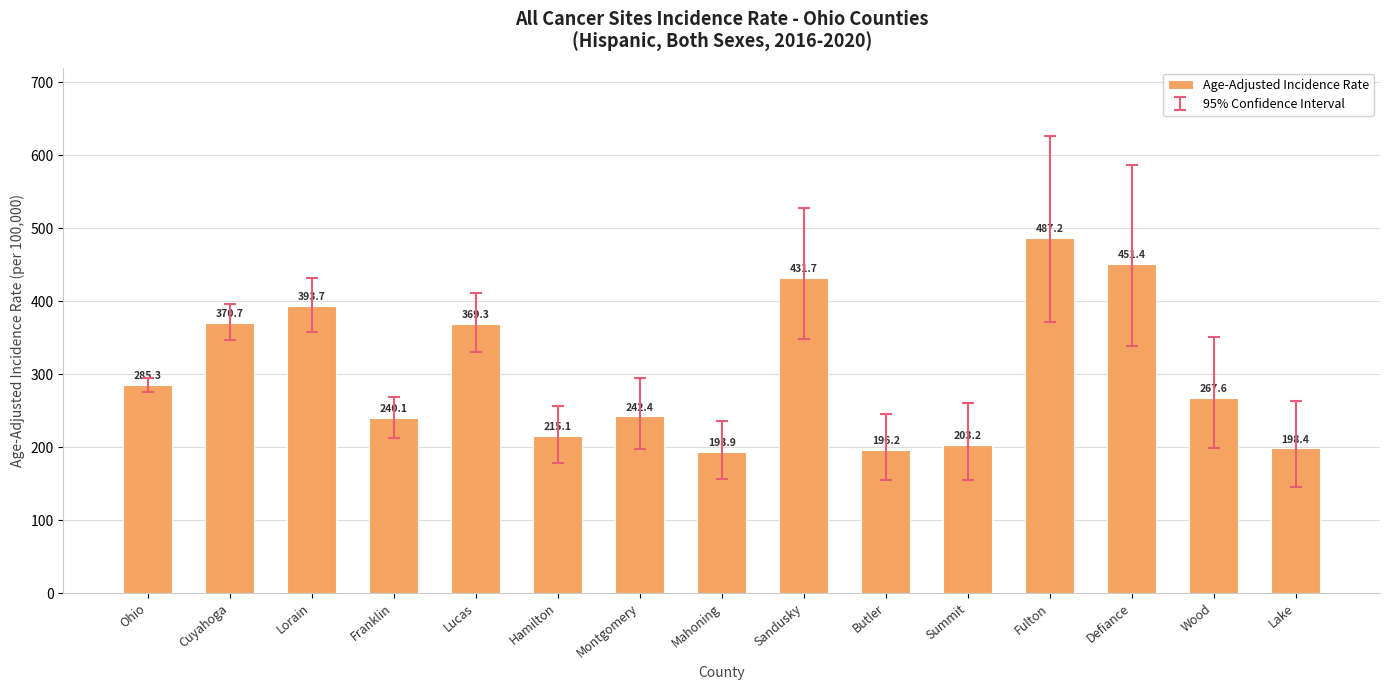

The value at Sandusky is 431.7. True or false?

True